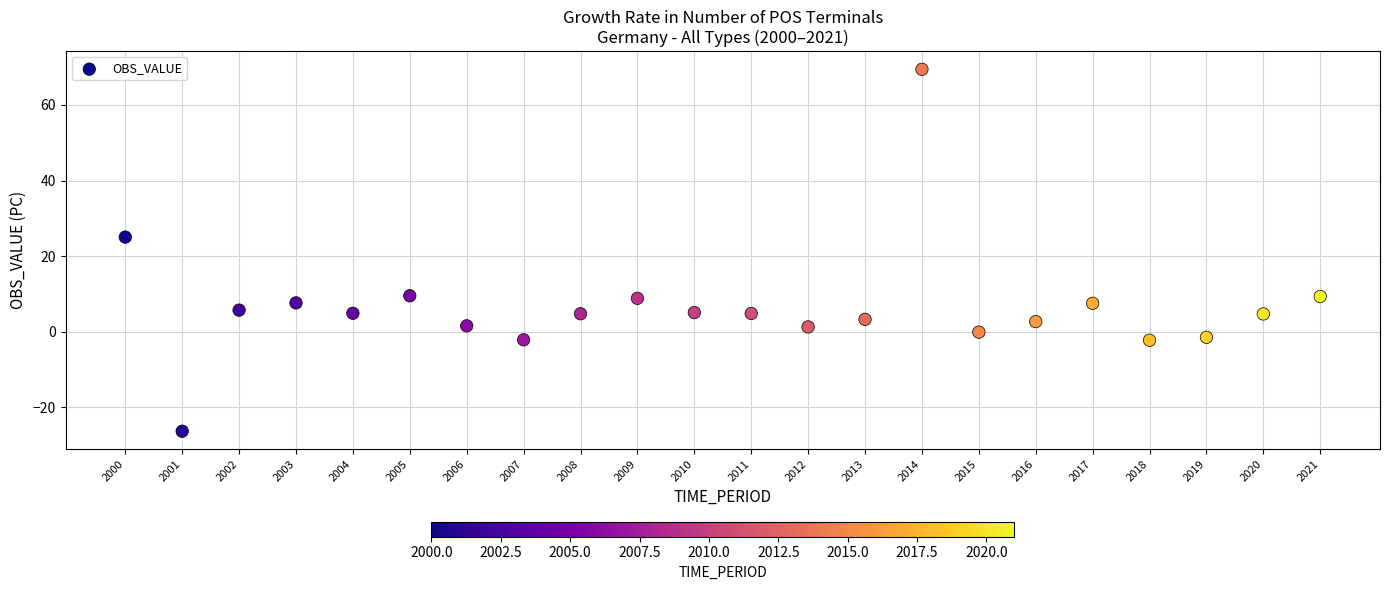

What is the range of Y values (max minus min)?

95.7